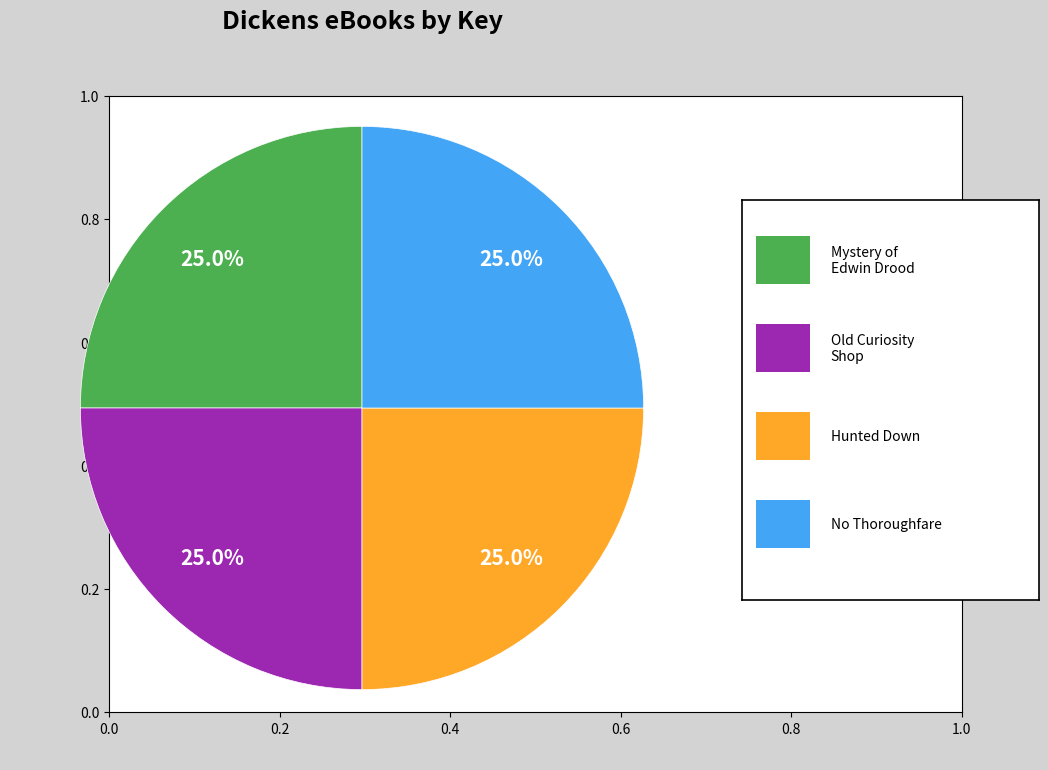

Count the number of slices in the pie.

4